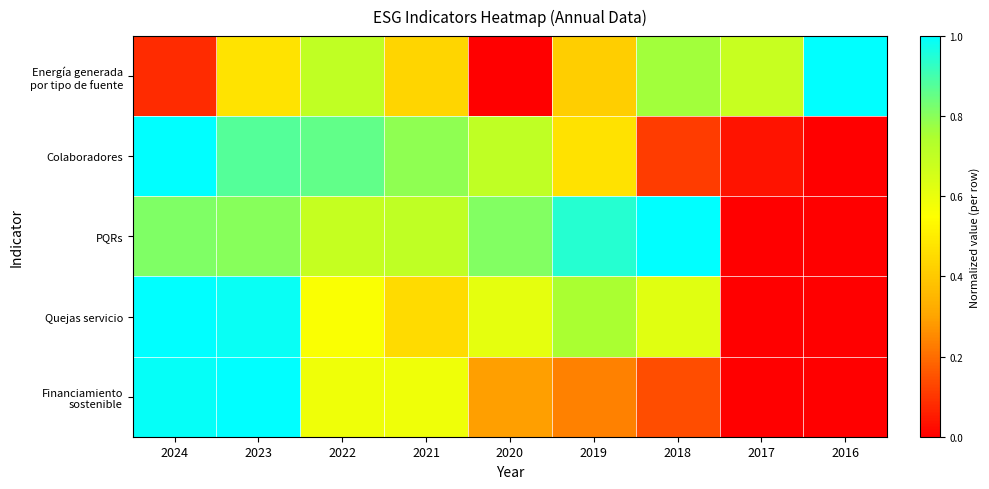

What is the spread (max minus min) of values at 2021?

0.4